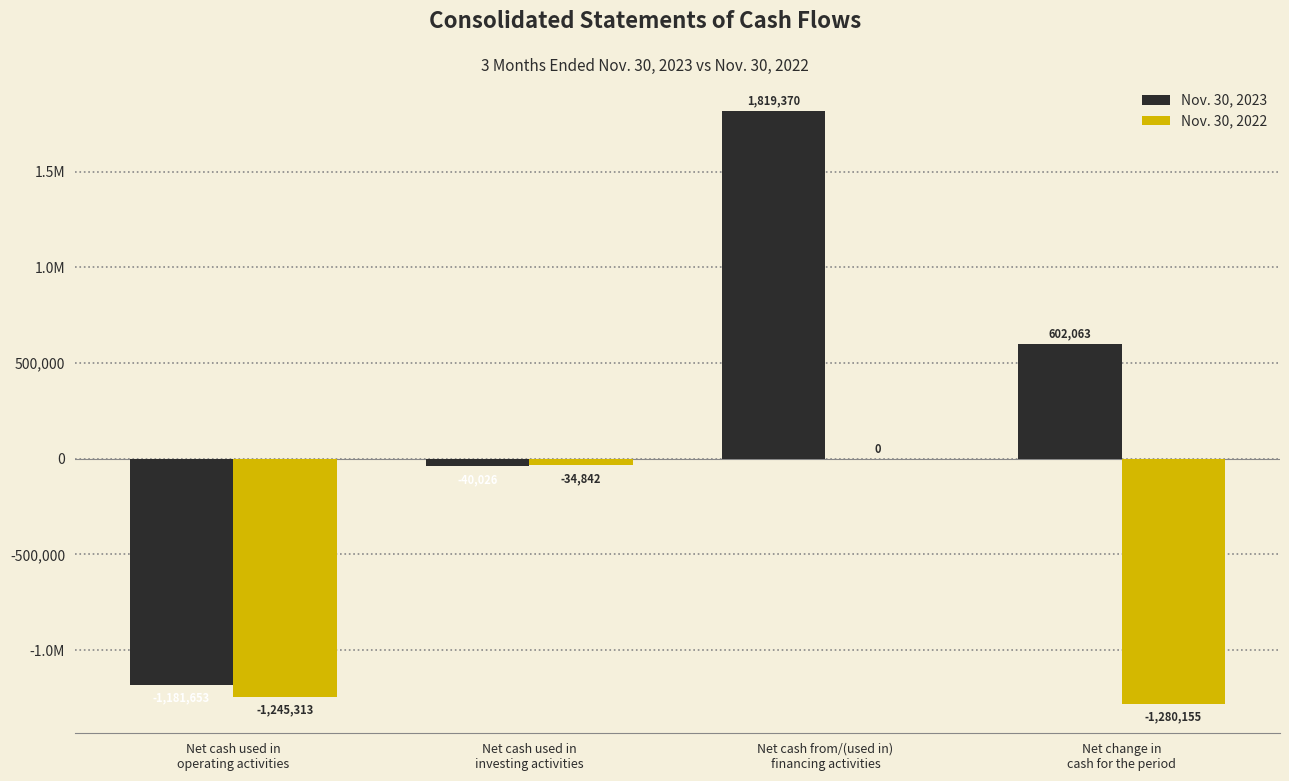

What is the sum of the Nov. 30, 2023 values at Net cash used in
investing activities and Net change in
cash for the period?

562037